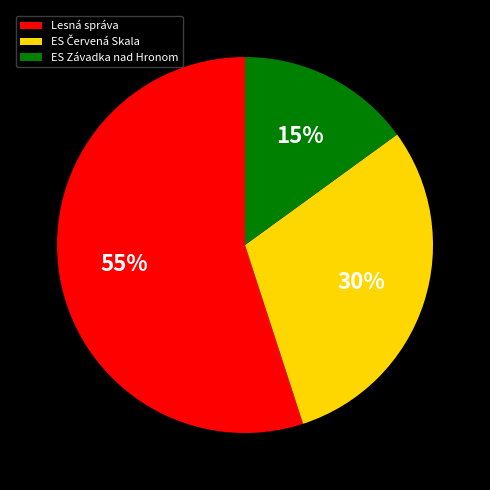

Which has a higher value, ES Závadka nad Hronom or Lesná správa?

Lesná správa